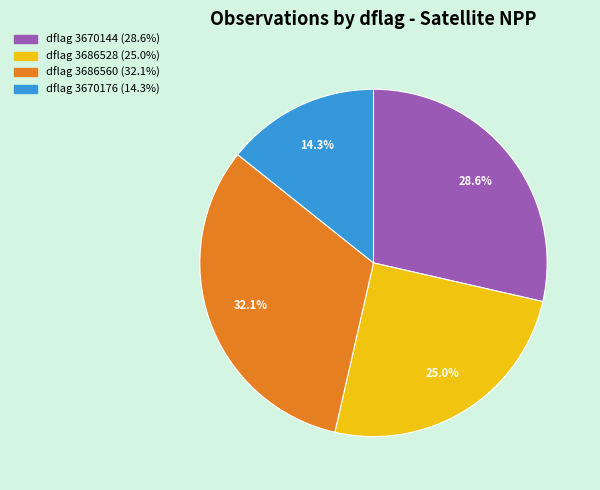

Is there a majority slice in this chart?

No